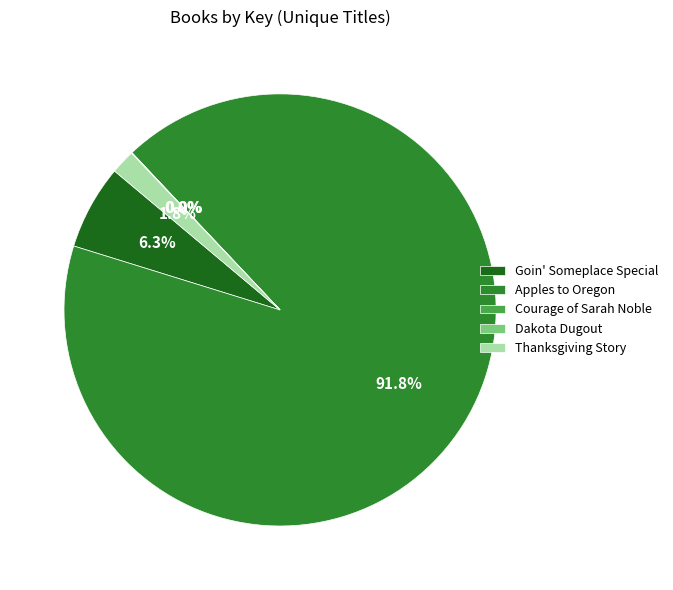

What percentage do Goin' Someplace Special and Thanksgiving Story together represent?

8.1%